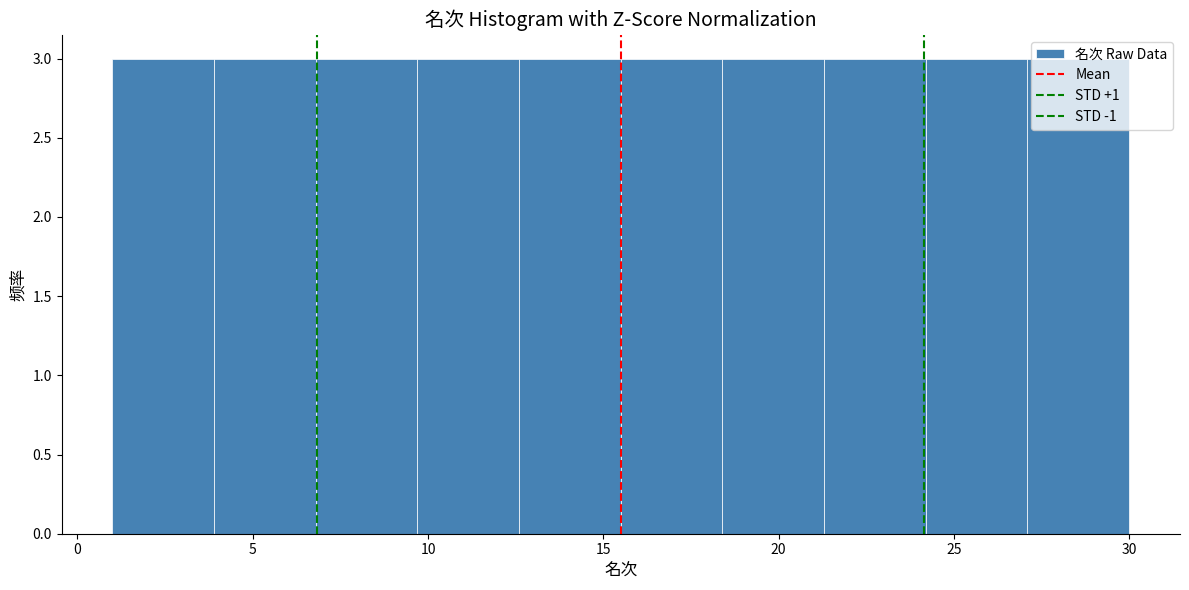

Reading left to right, transcribe this chart: for each bar, give the range it covers on the x-axis and its height. Neither the bar edges nor the heights are printed on the chart, so give them approximately, as read against the axes.

1.0 to 3.9: 3
3.9 to 6.8: 3
6.8 to 9.7: 3
9.7 to 12.6: 3
12.6 to 15.5: 3
15.5 to 18.4: 3
18.4 to 21.3: 3
21.3 to 24.2: 3
24.2 to 27.1: 3
27.1 to 30.0: 3